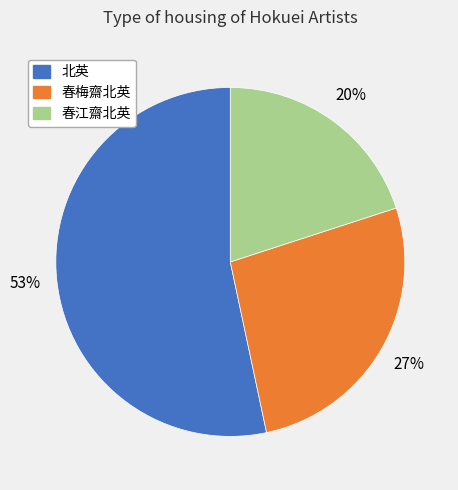

Which slice is the smallest?

春江齋北英